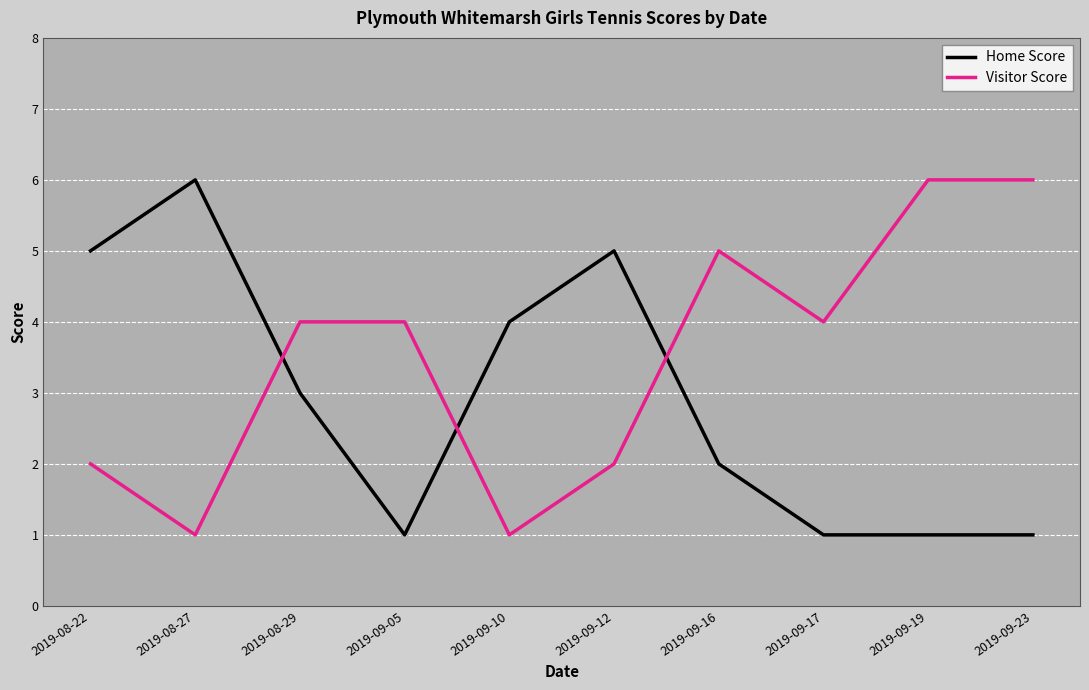

Reading left to right, transcribe all the data shown in this chart.

Home Score: 2019-08-22=5	2019-08-27=6	2019-08-29=3	2019-09-05=1	2019-09-10=4	2019-09-12=5	2019-09-16=2	2019-09-17=1	2019-09-19=1	2019-09-23=1
Visitor Score: 2019-08-22=2	2019-08-27=1	2019-08-29=4	2019-09-05=4	2019-09-10=1	2019-09-12=2	2019-09-16=5	2019-09-17=4	2019-09-19=6	2019-09-23=6